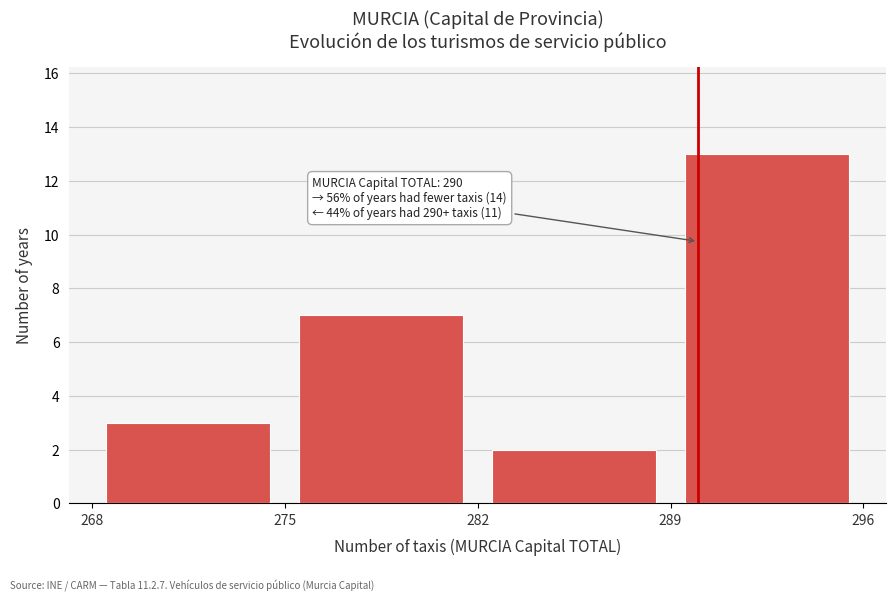

Which range on the x-axis has the tallest bar?

289 to 296